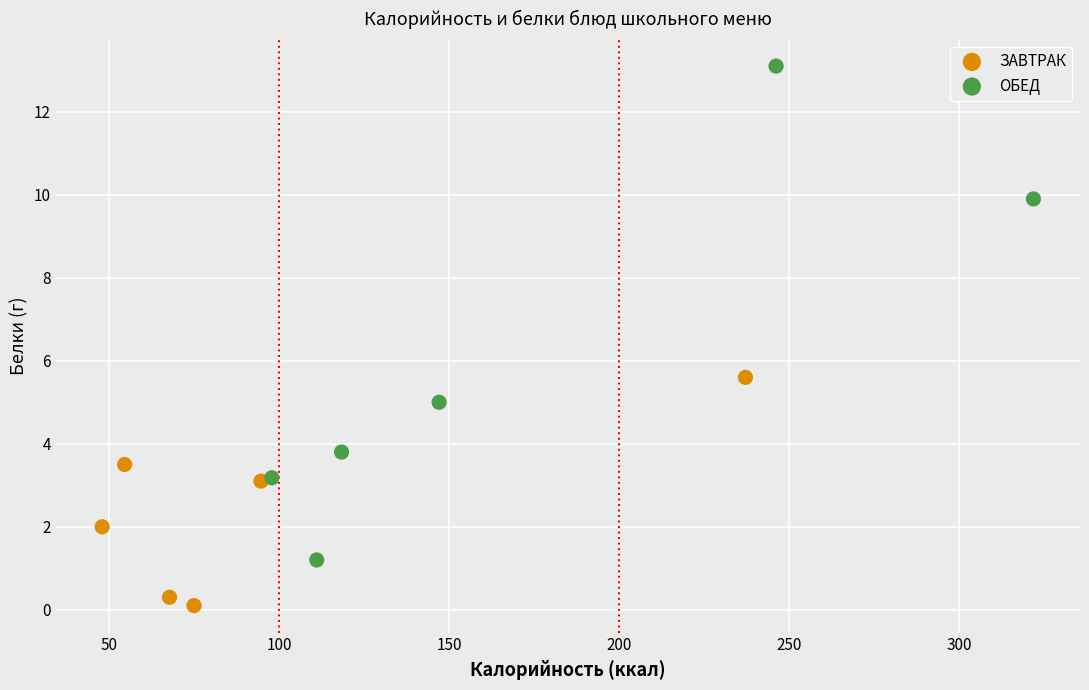

Which series reaches the minimum Y coordinate?

ЗАВТРАК